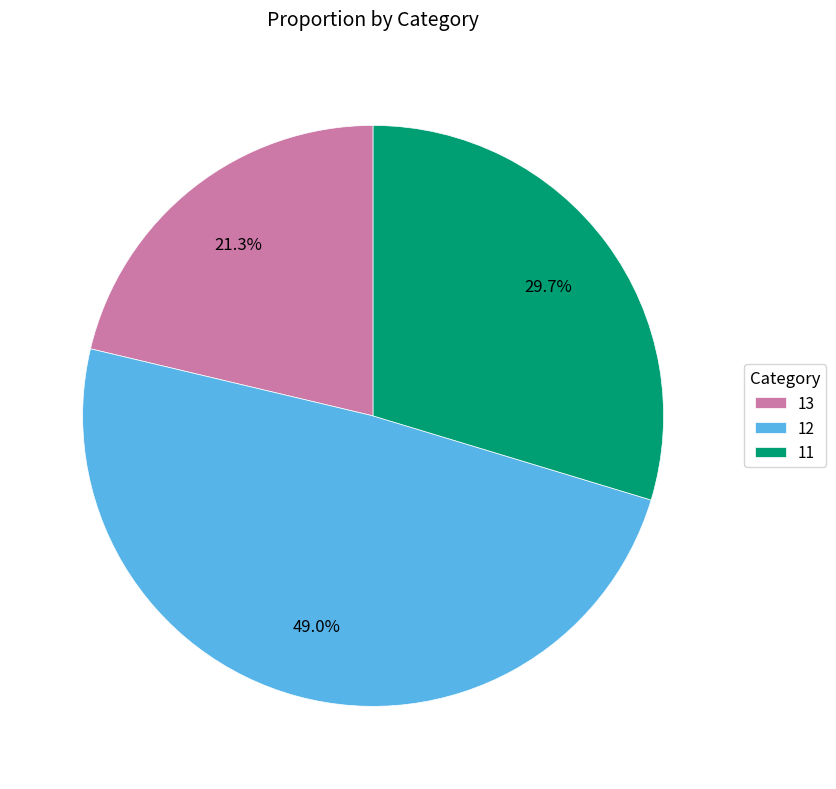

What percentage is NOT represented by 12?

51.0%